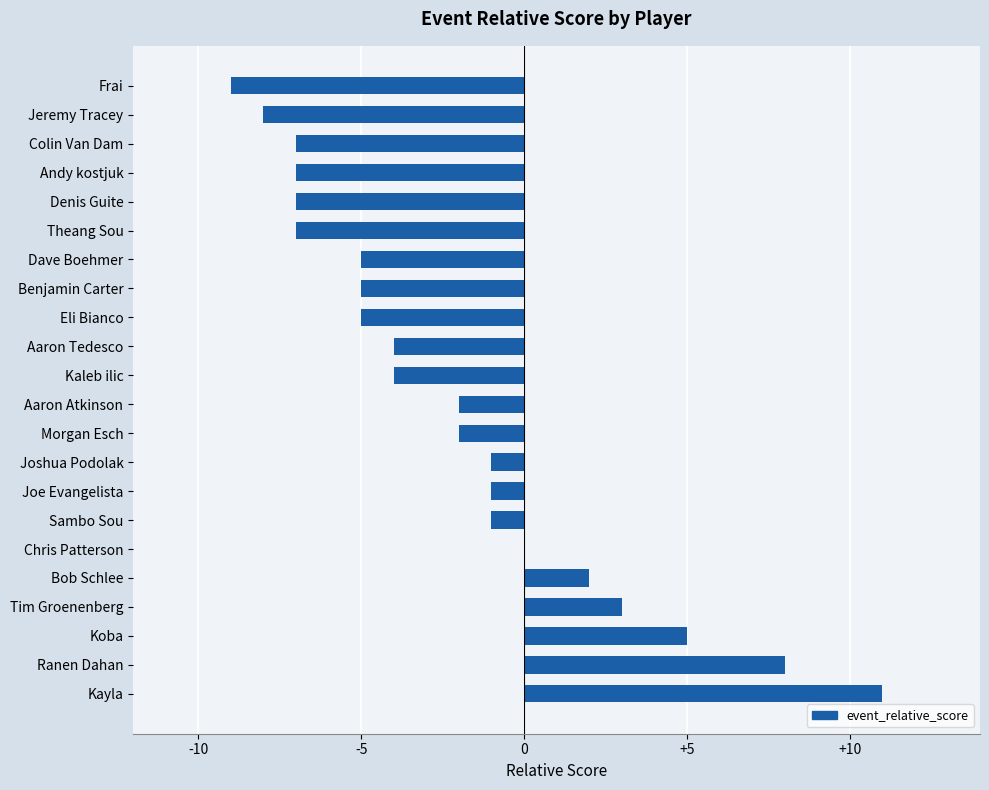

True or false: the data shows -3 at Aaron Atkinson.

False